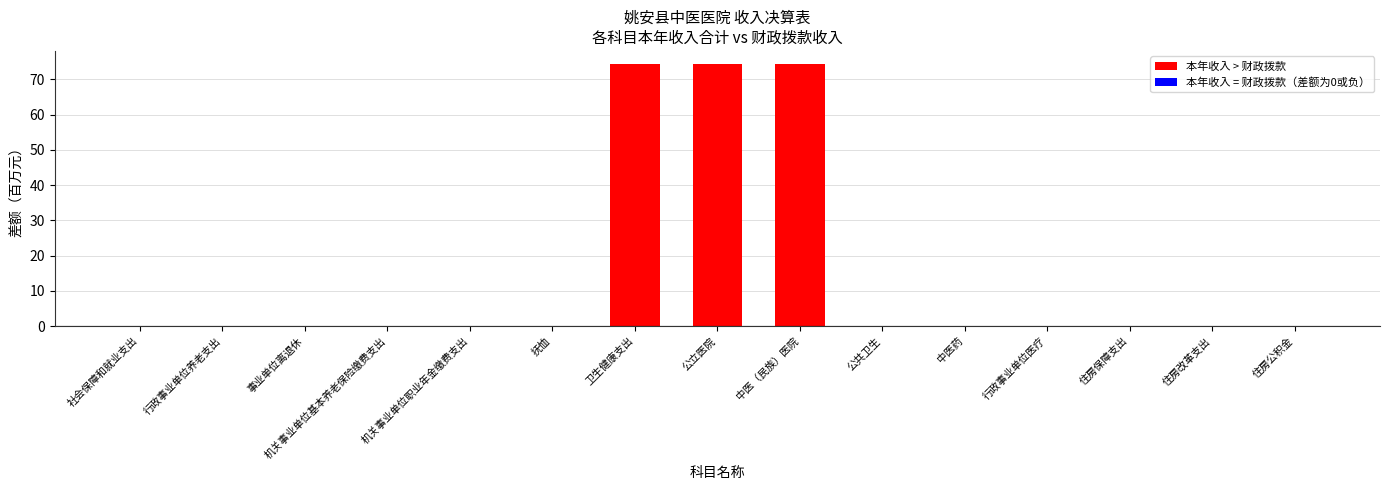

Are the bars horizontal?

No